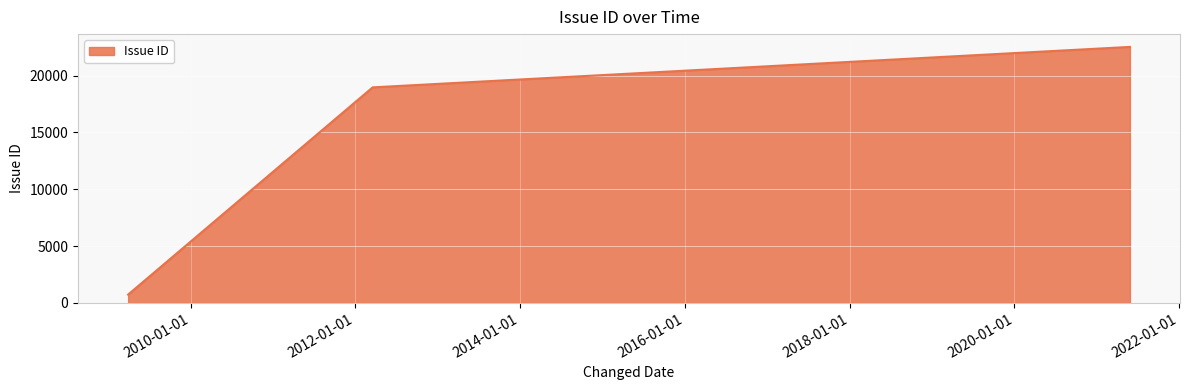

What is the average value?

14069